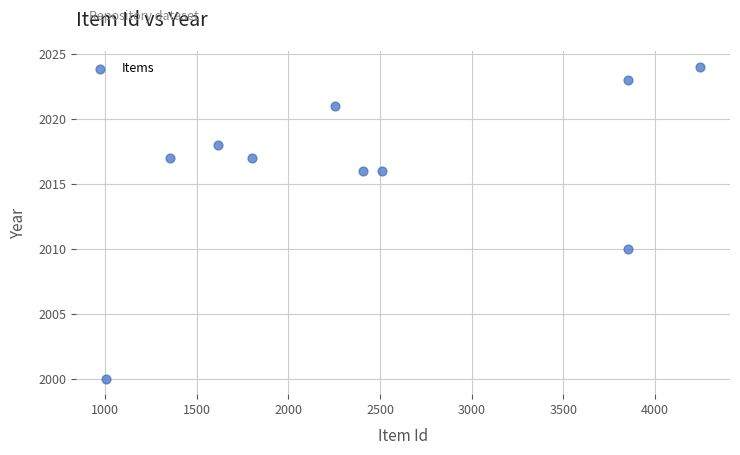

What is the average X value?

2490